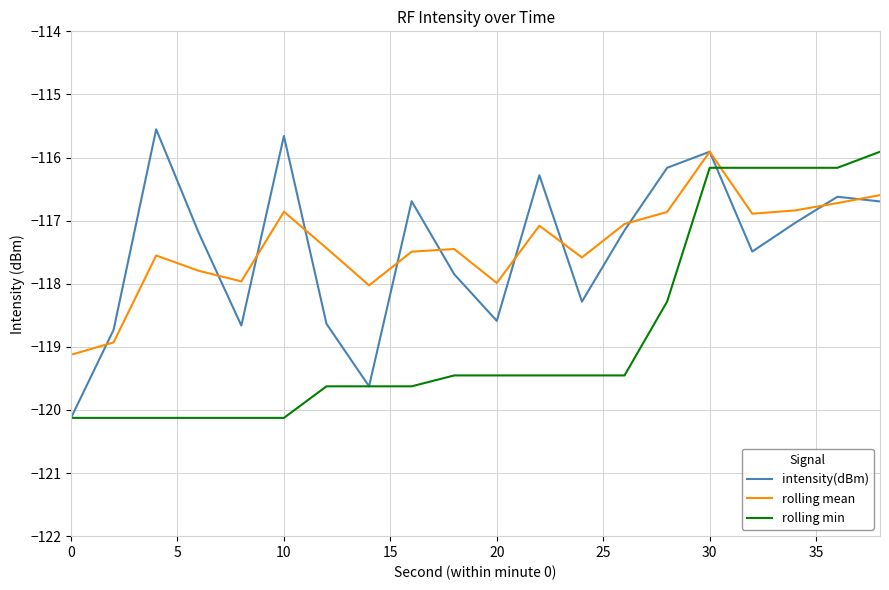

What is the greatest value displayed?

-115.6